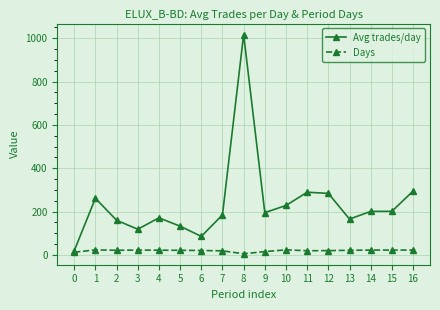

Is the value of Avg trades/day at 11 greater than the value of Days at 2?

Yes